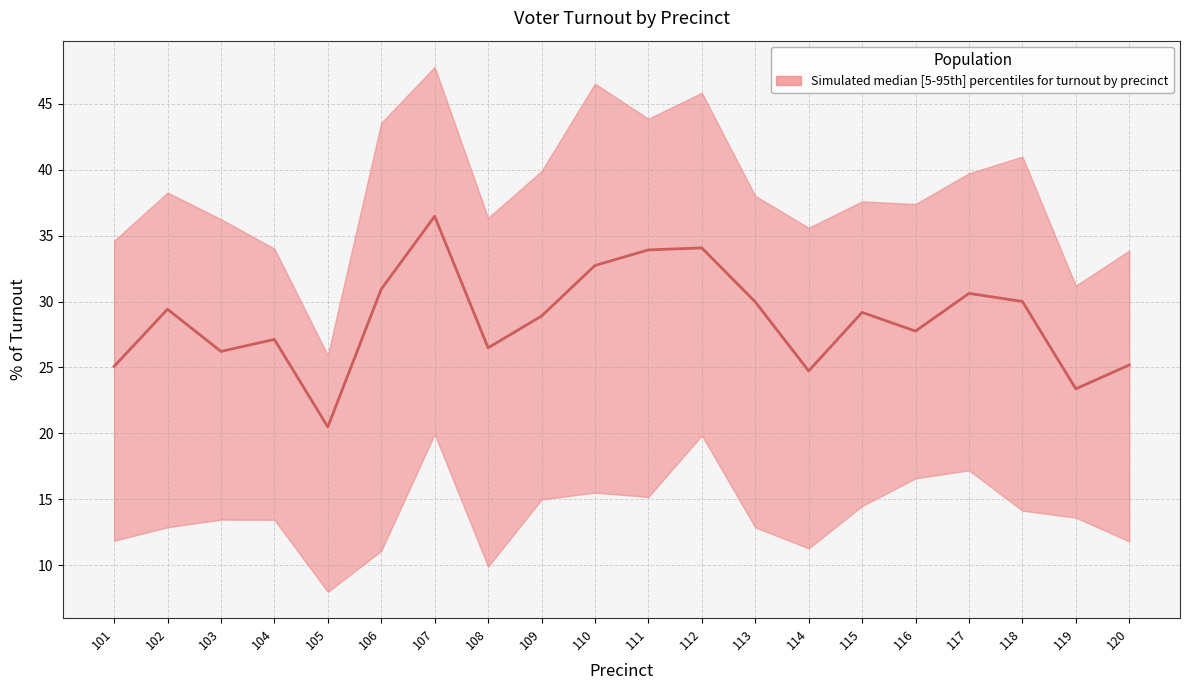

Rank the categories by value from lowest to highest.

105, 119, 114, 101, 120, 103, 108, 104, 116, 109, 115, 102, 113, 118, 117, 106, 110, 111, 112, 107